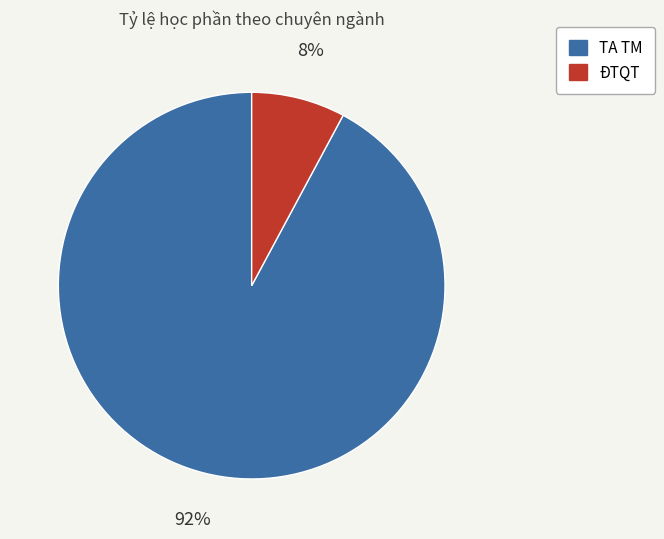

Which has a higher value, TA TM or ĐTQT?

TA TM